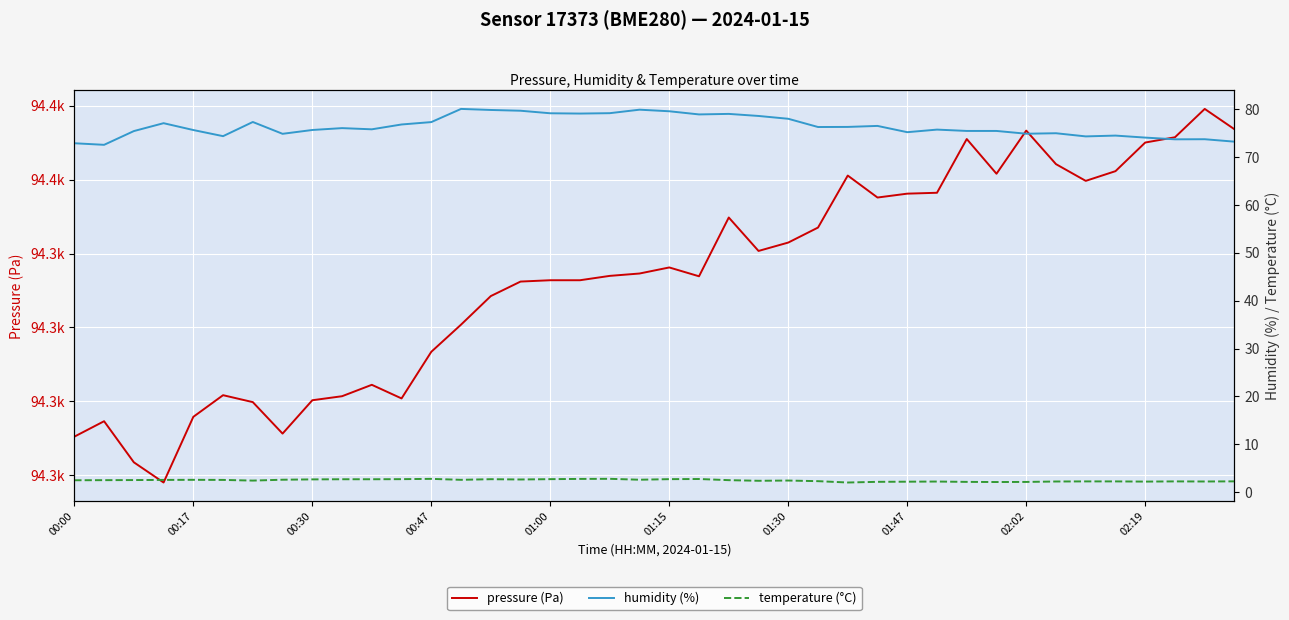

Which has a higher value, 34 or 23?

34